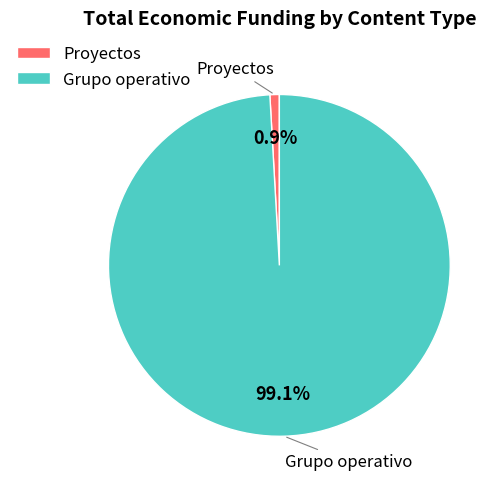

Between Grupo operativo and Proyectos, which is larger?

Grupo operativo